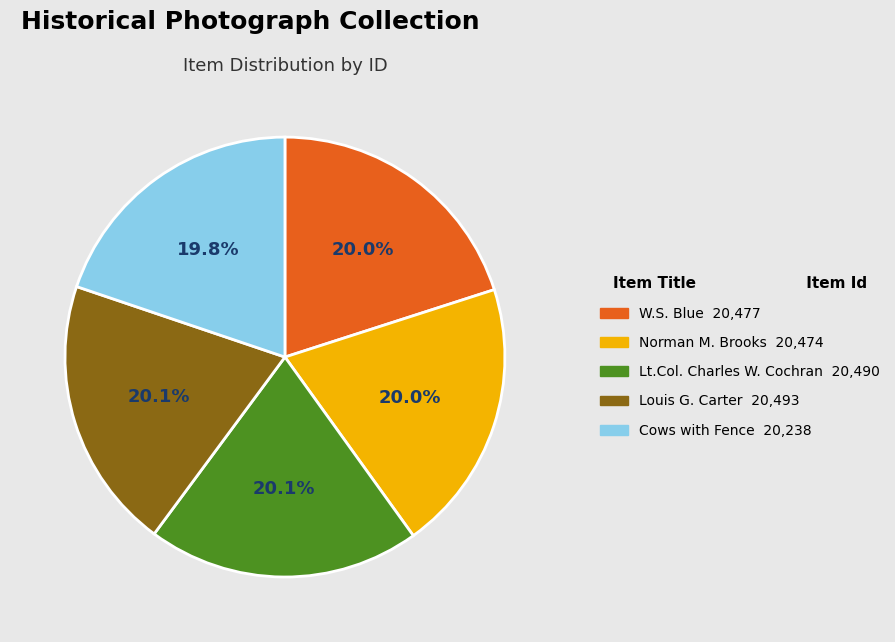

Is the sum of Norman M. Brooks and Lt.Col. Charles W. Cochran greater than half?

No